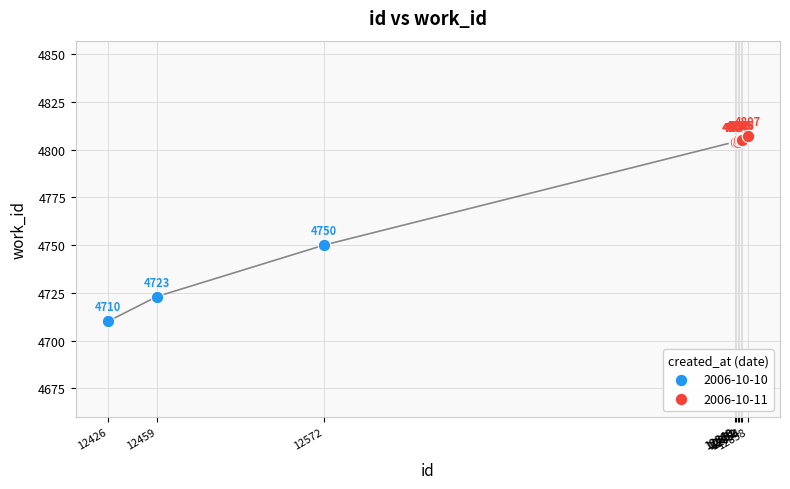

Which series has the largest Y range (max minus min)?

2006-10-10